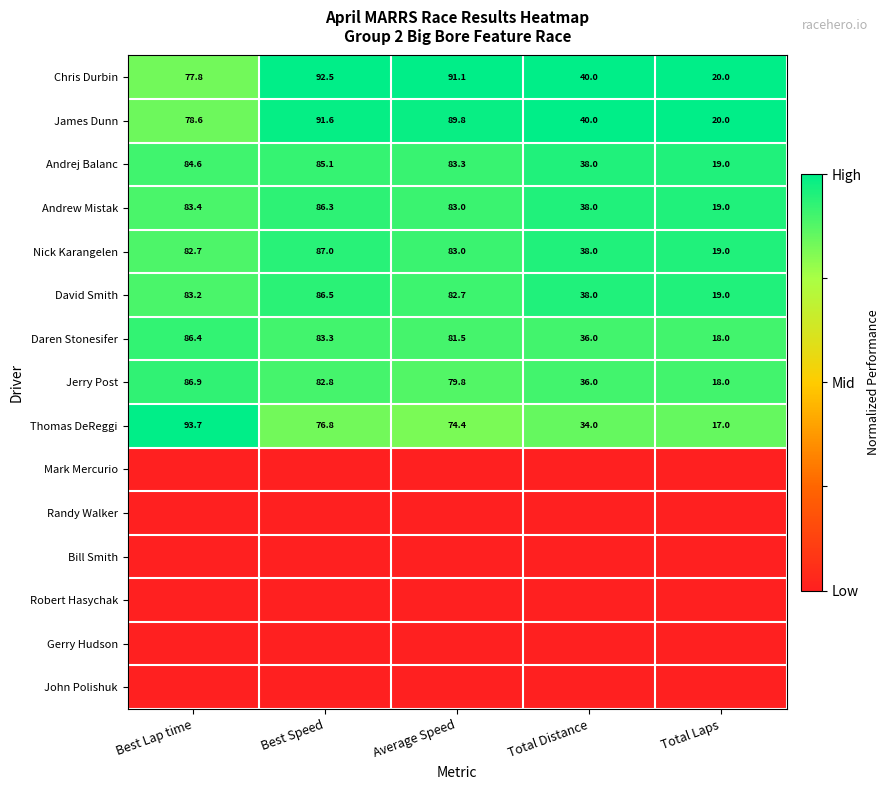

Where does the Nick Karangelen series first go above 82?

Best Lap time